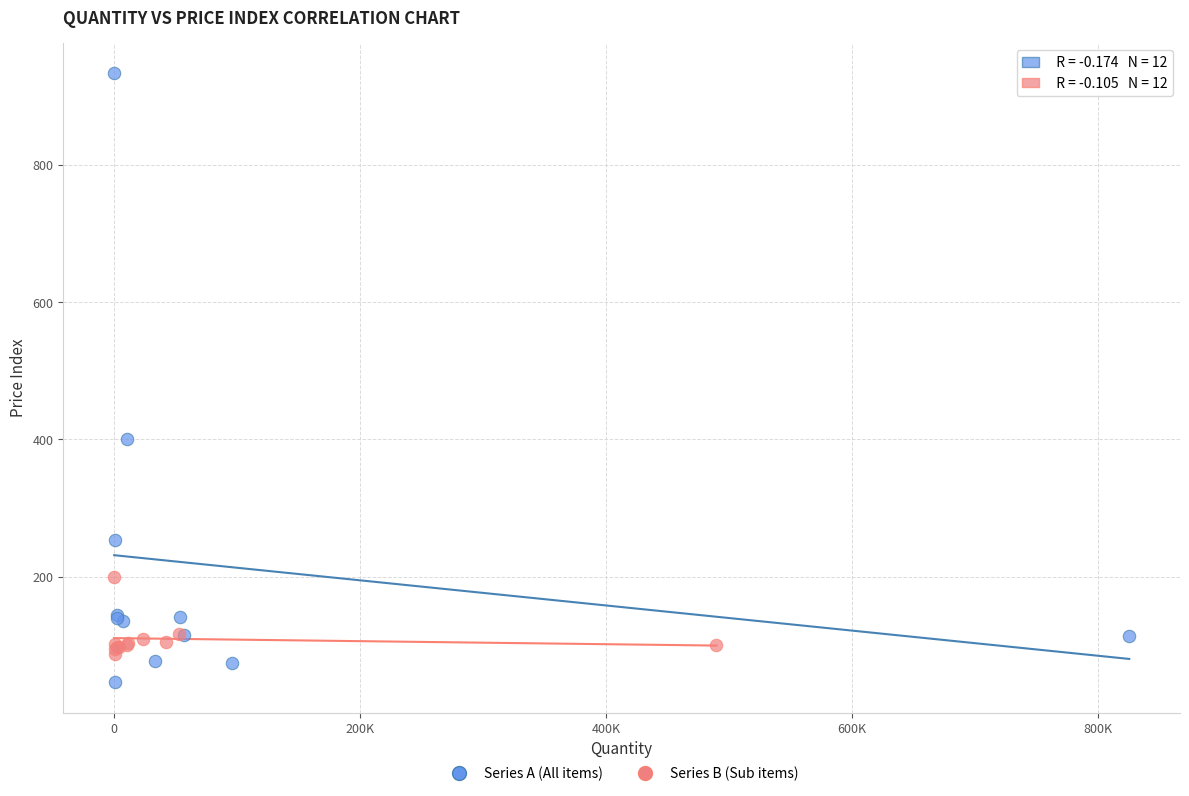

What are all the series names shown in the legend?

Series A (All items), Series B (Sub items)